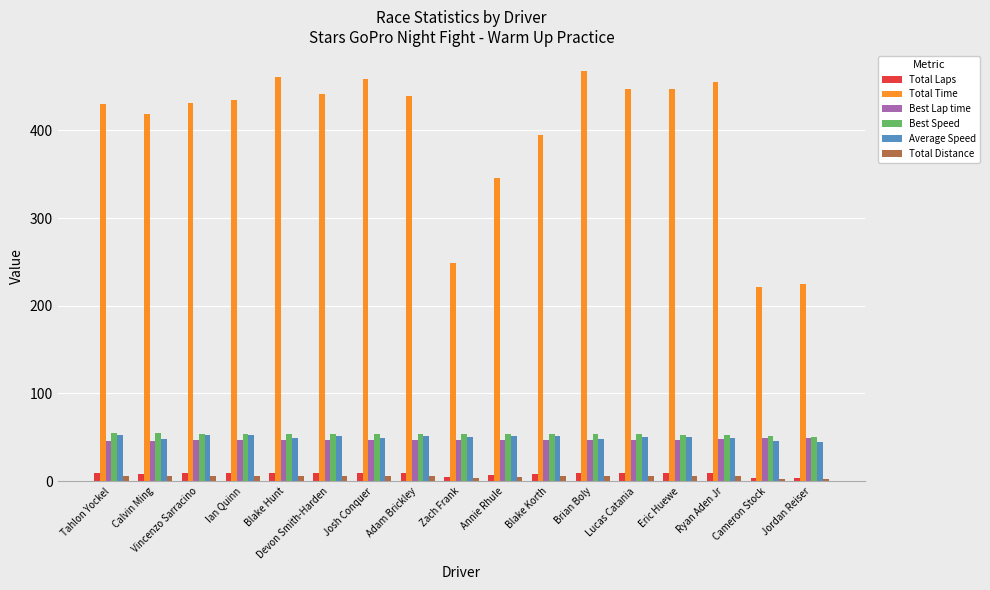

Is it true that Total Laps equals 9.0 at Ryan Aden Jr?

True